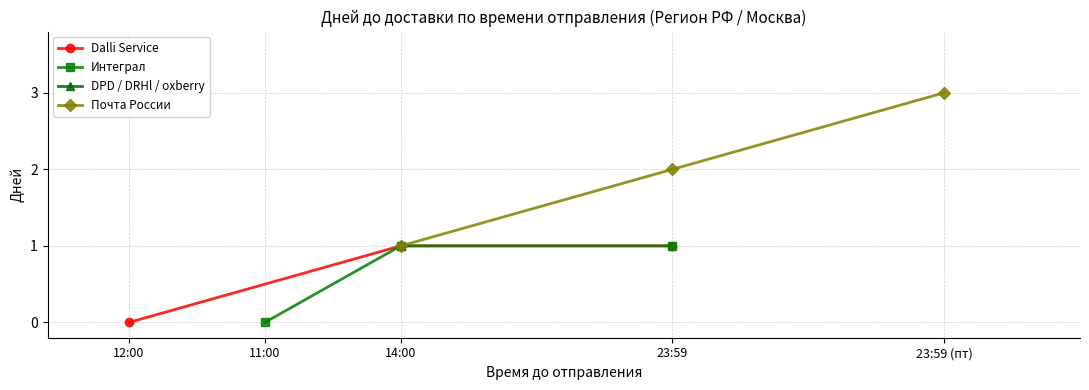

Which series has the widest spread of values?

Почта России